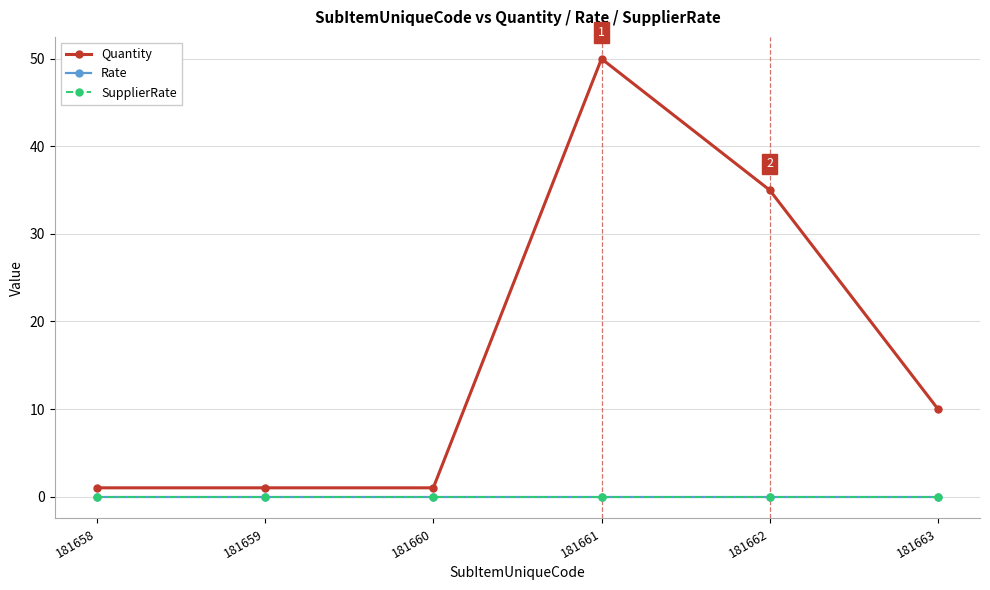

Reading left to right, extract all data points from this chart.

Quantity: 181658=1	181659=1	181660=1	181661=50	181662=35	181663=10
Rate: 181658=0	181659=0	181660=0	181661=0	181662=0	181663=0
SupplierRate: 181658=0	181659=0	181660=0	181661=0	181662=0	181663=0